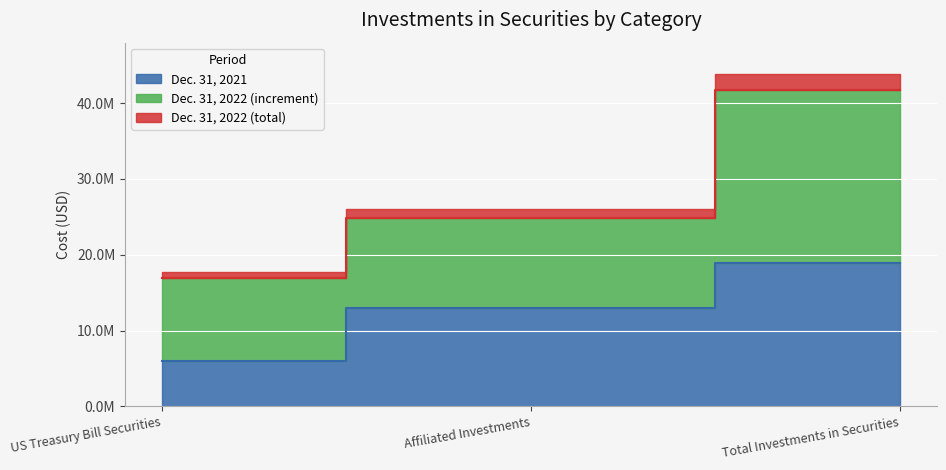

What is the difference between the Dec. 31, 2022 values at US Treasury Bill Securities and Affiliated Investments?

7955530